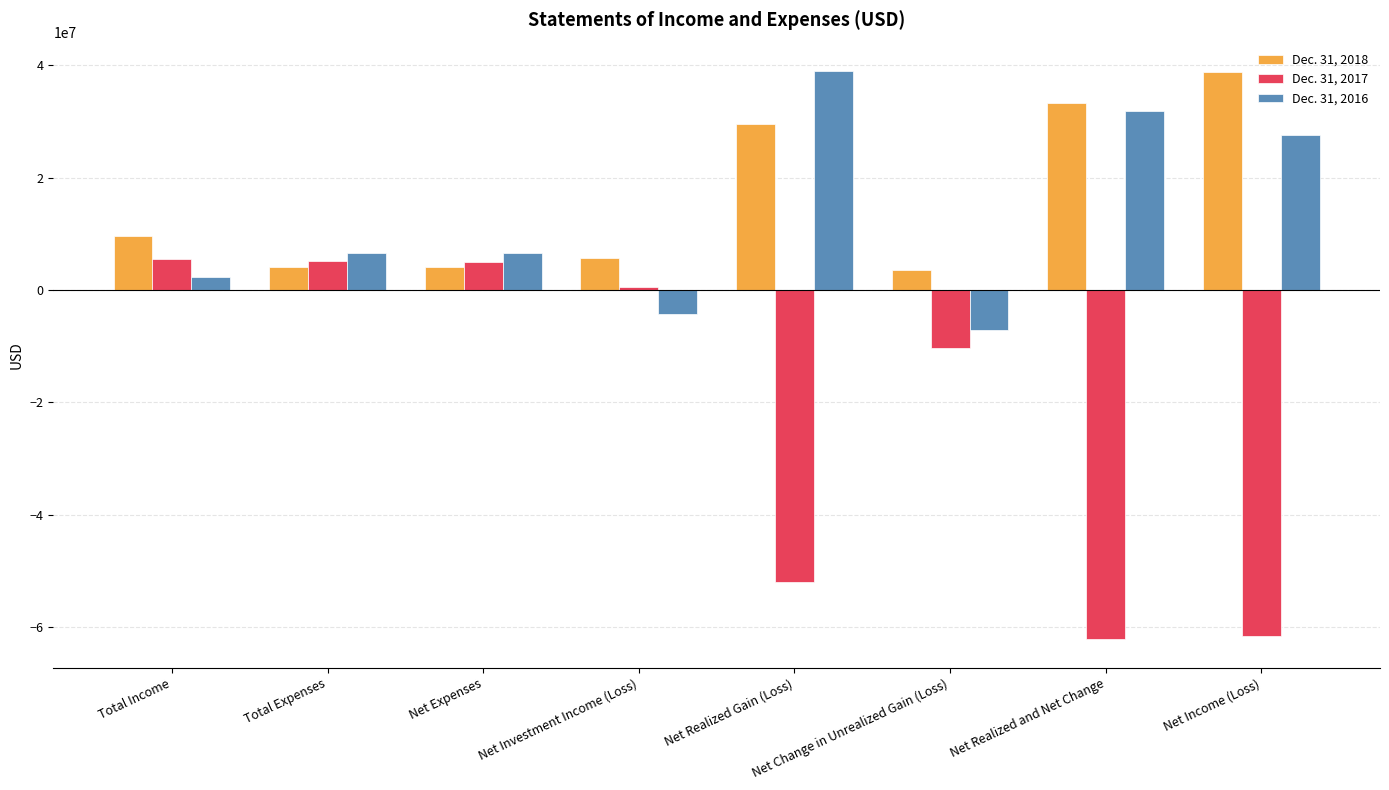

What value does the Dec. 31, 2016 series have at Net Realized and Net Change, to the nearest 10?

31827340